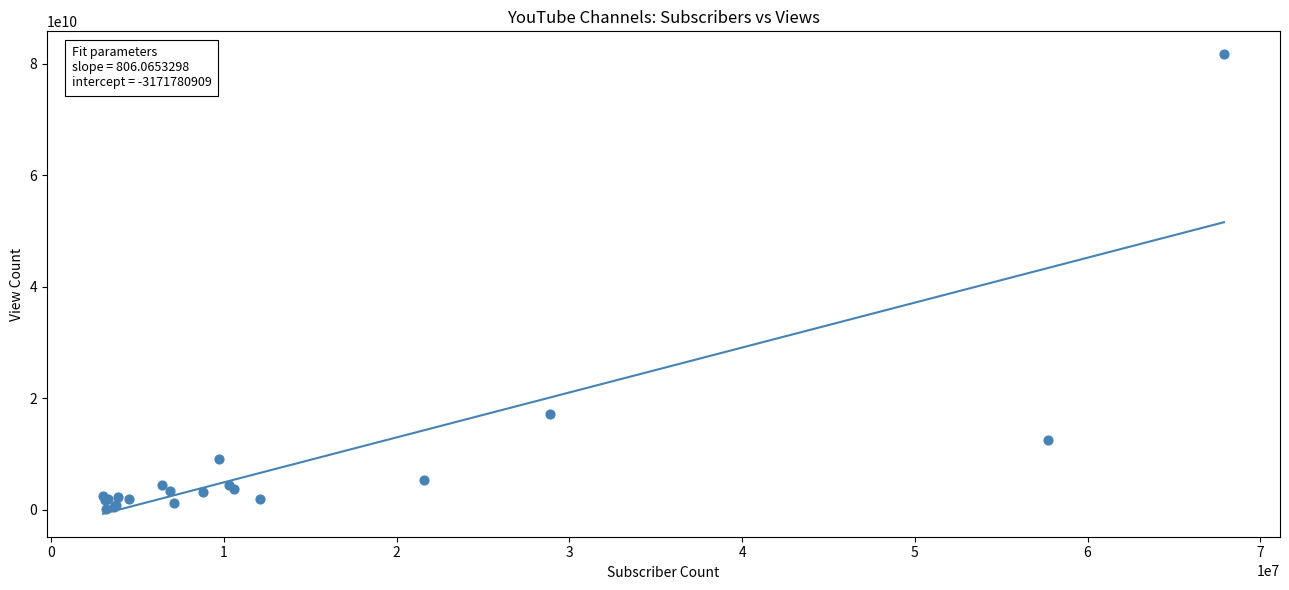

What Y value in the scatter plot is closest to 40925203291?

17110895812